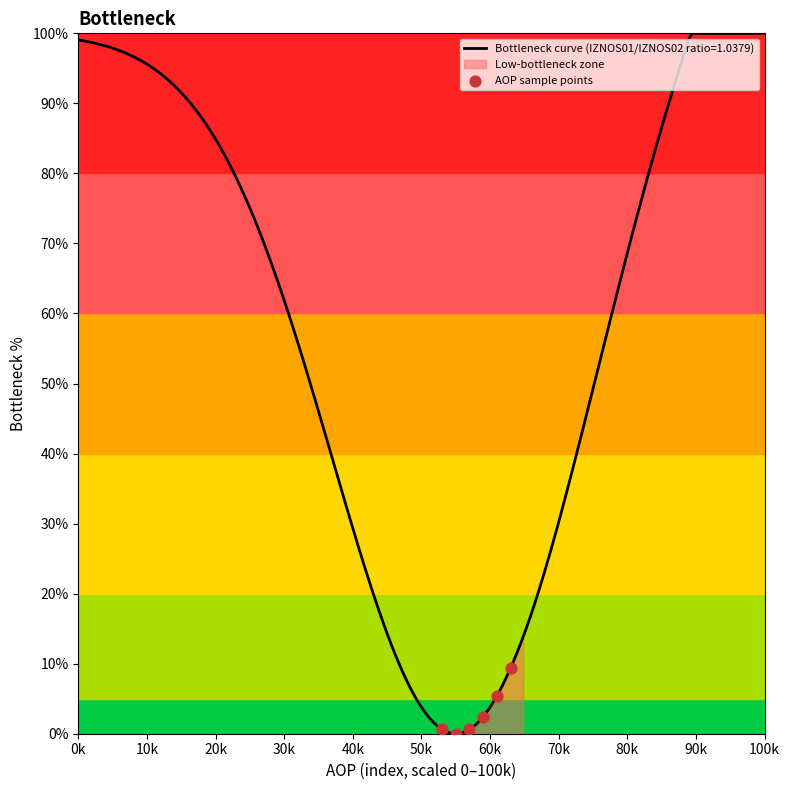

What is the highest value of the Bottleneck curve (IZNOS01/IZNOS02 ratio=1.0379) series?

100.0